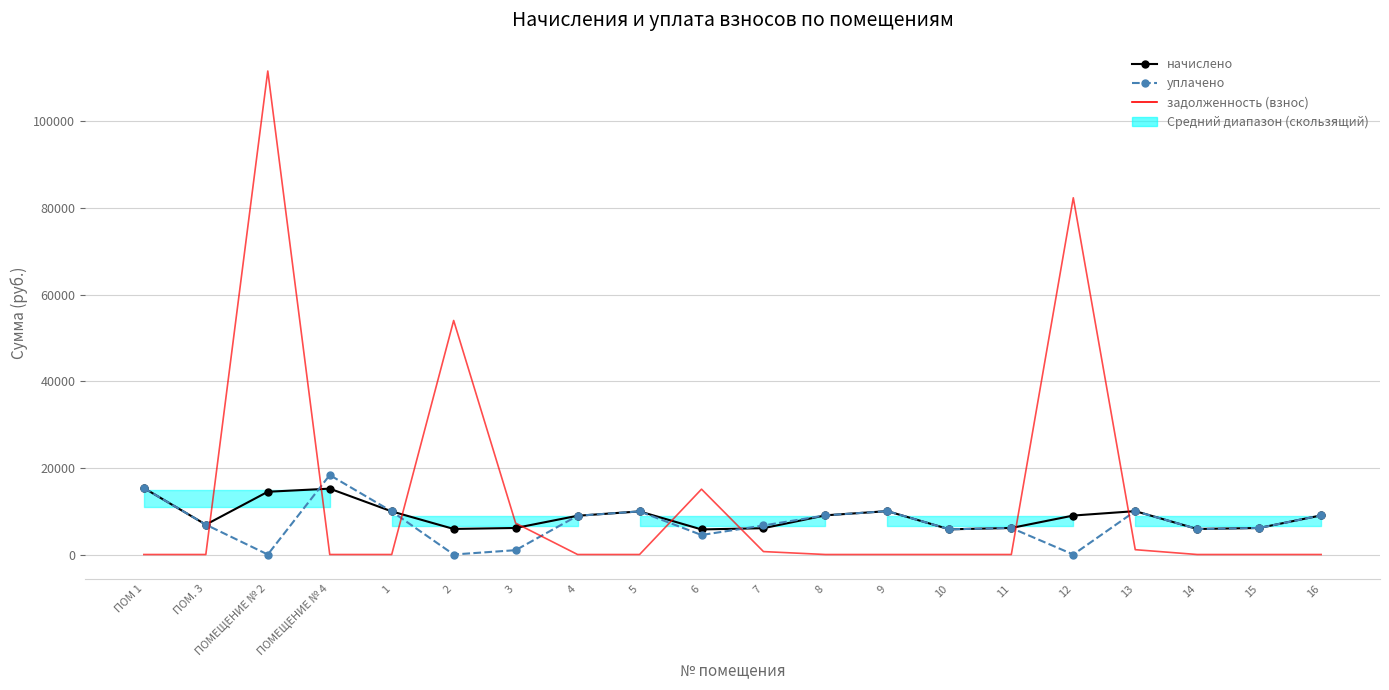

What is the total value across all series at 9?

20021.0